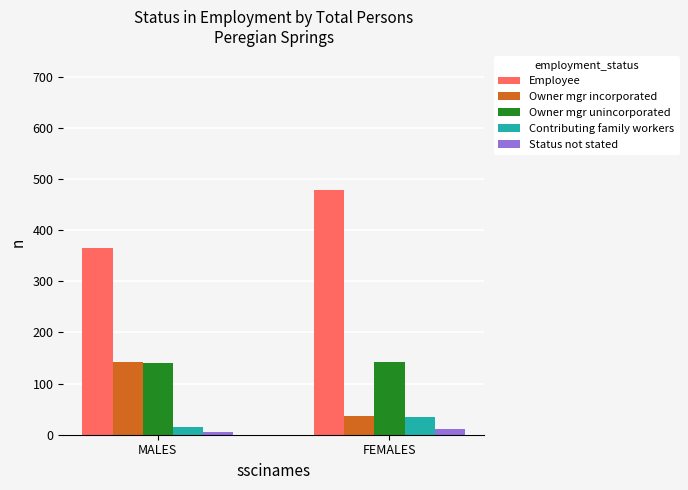

Reading left to right, what are all the values shown in this chart?

Employee: MALES=364	FEMALES=479
Owner mgr incorporated: MALES=143	FEMALES=36
Owner mgr unincorporated: MALES=140	FEMALES=143
Contributing family workers: MALES=16	FEMALES=35
Status not stated: MALES=6	FEMALES=11